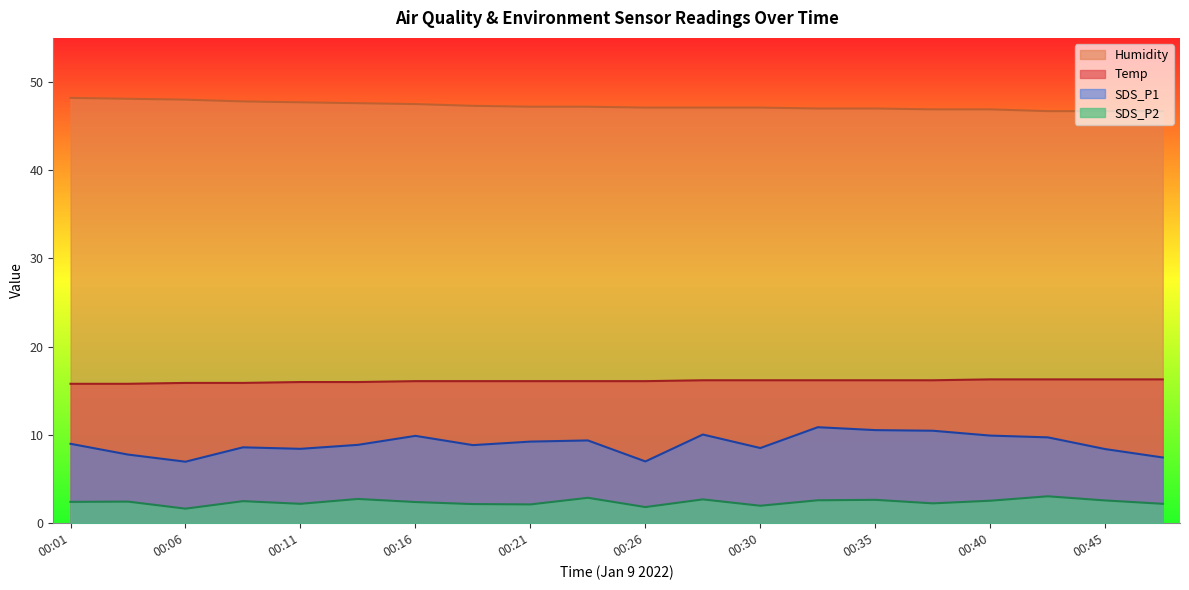

Where does the Humidity series first go above 47?

00:01